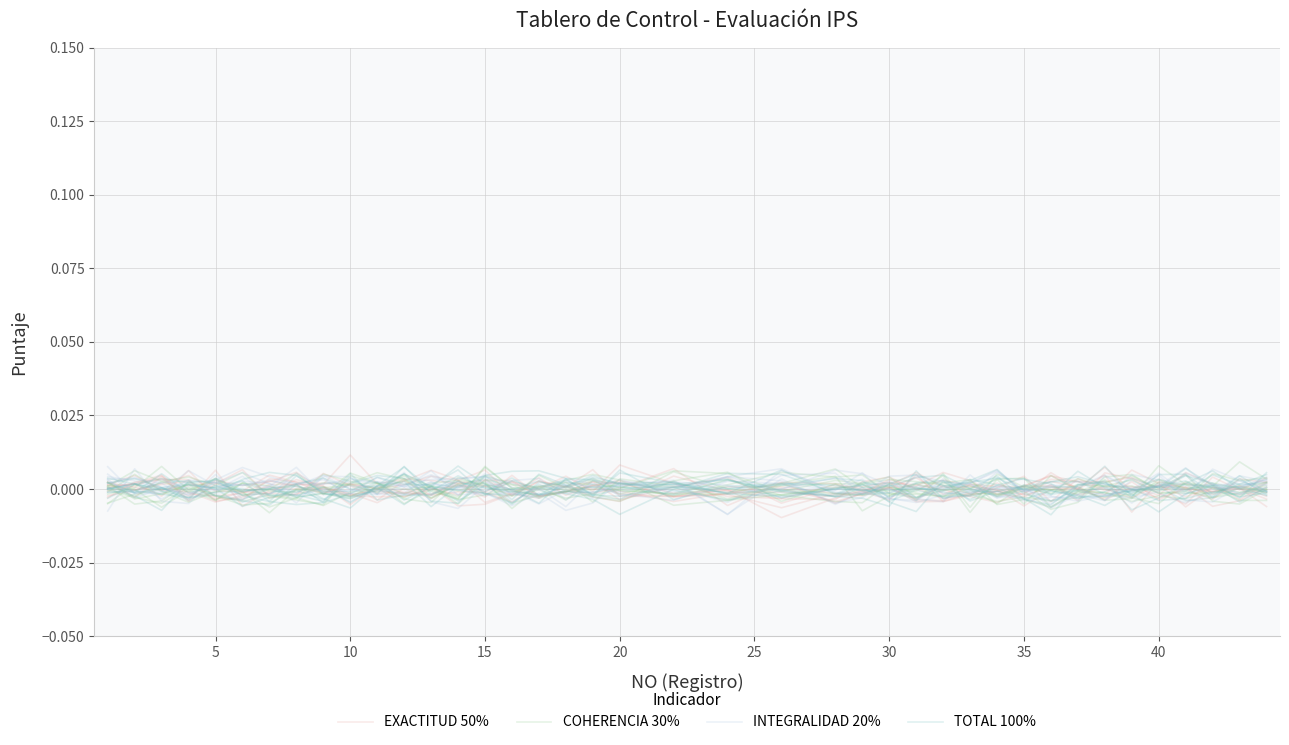

Reading left to right, extract all data points from this chart.

EXACTITUD 50%: 0.0	-0.0	0.0	0.0	-0.0	-0.0	0.0	0.0	-0.0	0.0	-0.0	-0.0	0.0	-0.0	-0.0	-0.0	-0.0	0.0	-0.0	-0.0	0.0	-0.0	0.0	-0.0	-0.0	0.0	-0.0	0.0	-0.0	-0.0	-0.0	0.0	-0.0	-0.0	0.0	-0.0	0.0	-0.0	-0.0	0.0
COHERENCIA 30%: -0.0	-0.0	0.0	0.0	-0.0	0.0	-0.0	-0.0	0.0	0.0	0.0	-0.0	-0.0	0.0	0.0	-0.0	0.0	0.0	0.0	0.0	0.0	0.0	-0.0	0.0	0.0	0.0	-0.0	0.0	0.0	-0.0	-0.0	-0.0	-0.0	0.0	0.0	0.0	0.0	-0.0	-0.0	-0.0
INTEGRALIDAD 20%: 0.0	-0.0	0.0	-0.0	-0.0	-0.0	0.0	-0.0	0.0	-0.0	-0.0	-0.0	0.0	0.0	0.0	-0.0	0.0	0.0	0.0	0.0	-0.0	0.0	0.0	-0.0	-0.0	0.0	0.0	-0.0	-0.0	-0.0	-0.0	-0.0	-0.0	-0.0	-0.0	0.0	0.0	-0.0	0.0	-0.0
TOTAL 100%: 0.0	-0.0	0.0	0.0	0.0	0.0	-0.0	-0.0	-0.0	0.0	-0.0	-0.0	-0.0	0.0	-0.0	0.0	-0.0	0.0	-0.0	0.0	-0.0	0.0	0.0	0.0	-0.0	-0.0	0.0	-0.0	0.0	0.0	-0.0	-0.0	-0.0	0.0	-0.0	0.0	0.0	-0.0	0.0	0.0